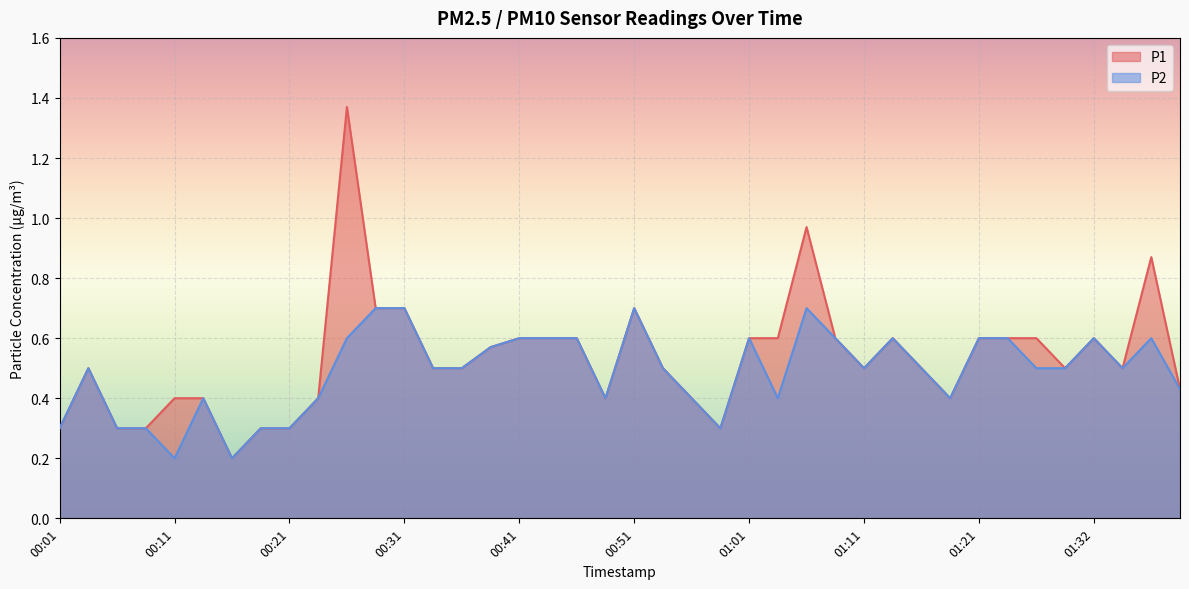

What are all the series names shown in the legend?

P1, P2